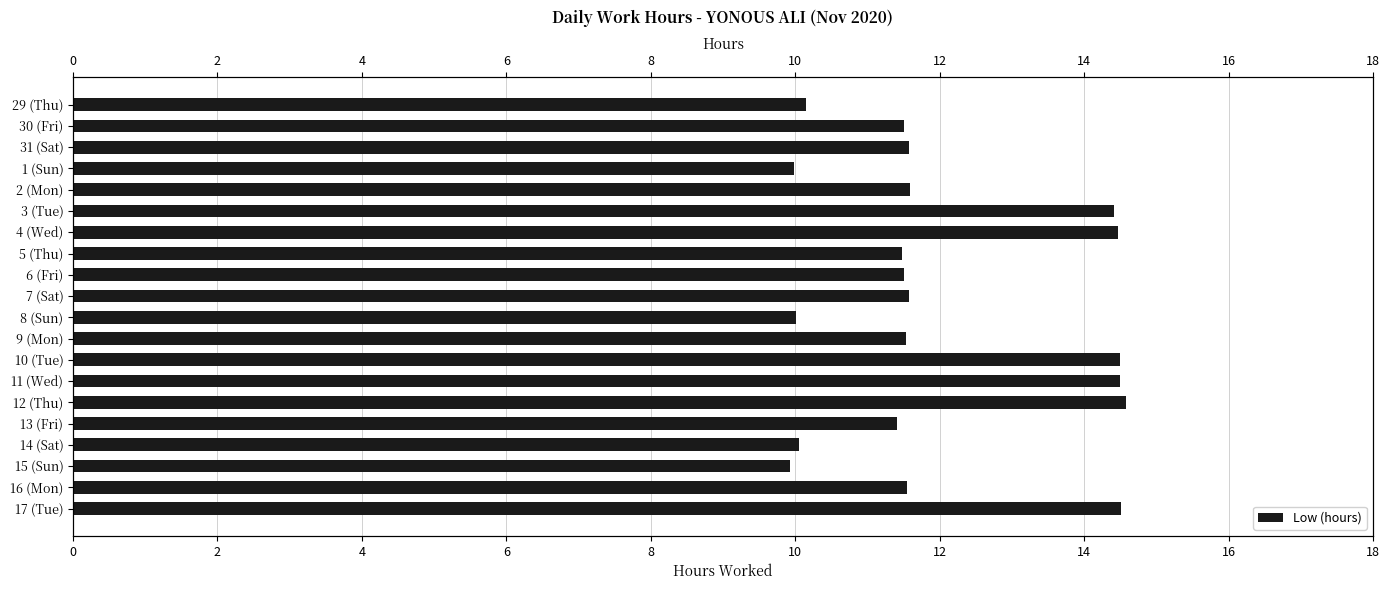

Where does the data first go above 11?

30 (Fri)